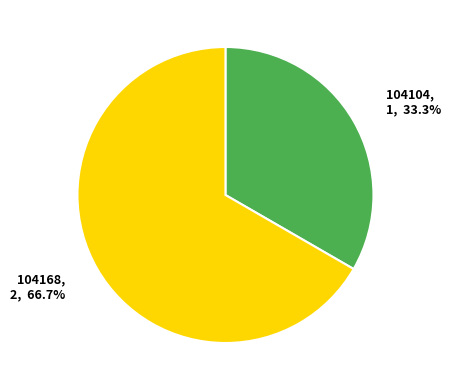

To the nearest percent, what is the average slice percentage?

50%